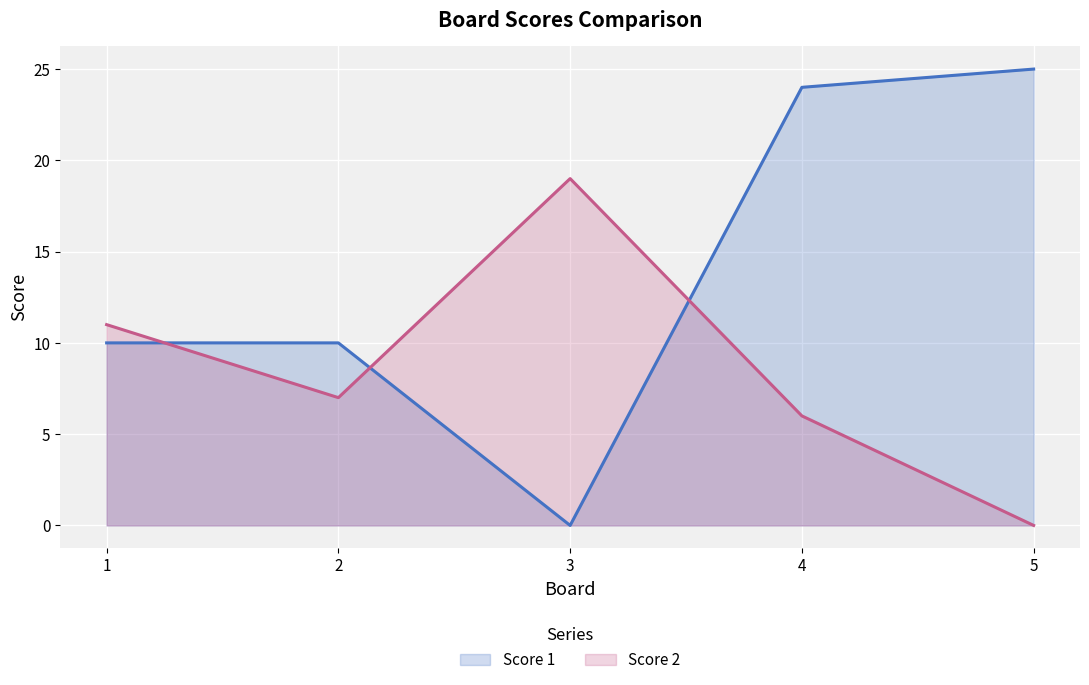

What is the difference between the highest and lowest values at 4?

18